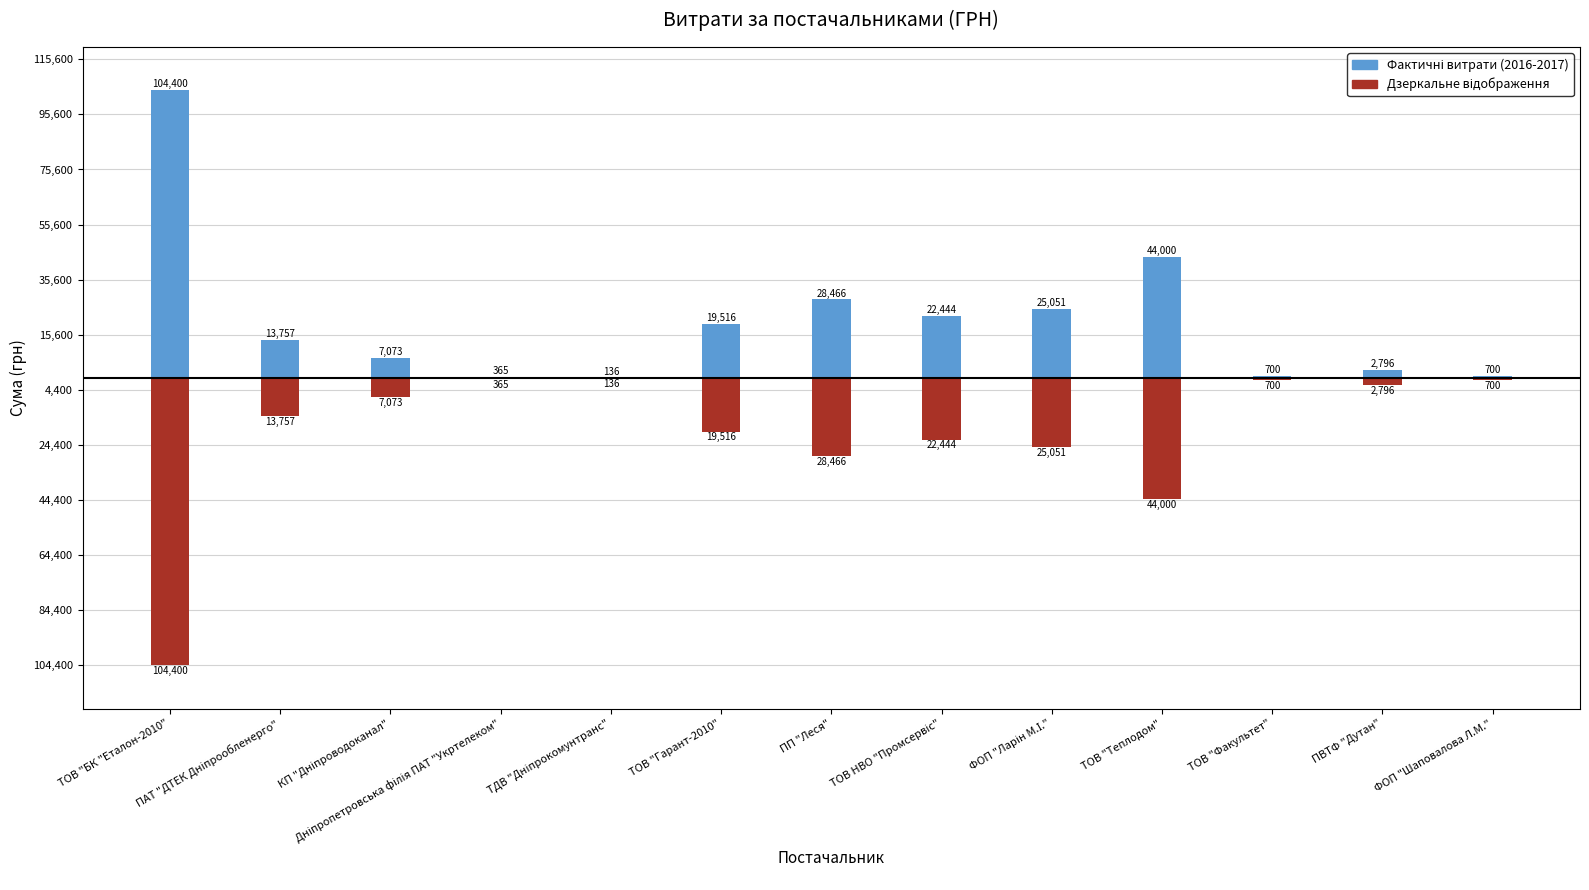

How many values in the Дзеркальне відображення series are below -13757?

7